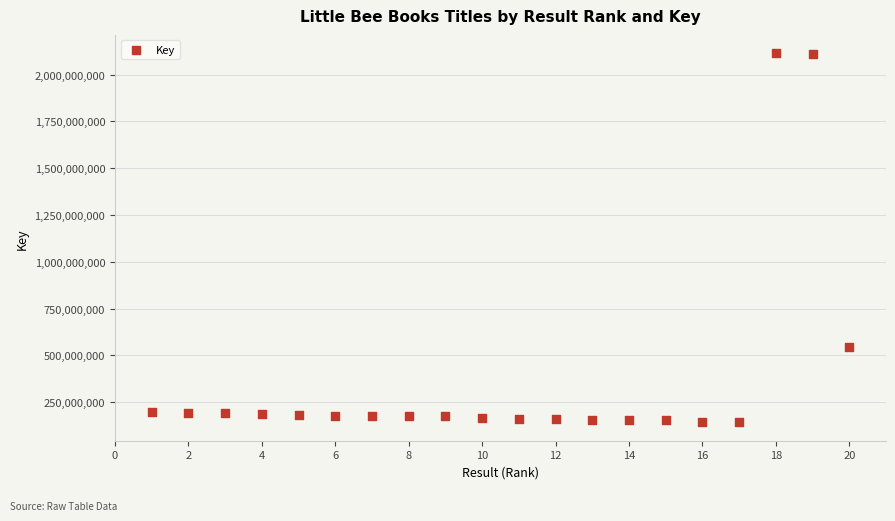

What is the range of Y values (max minus min)?

1970943608